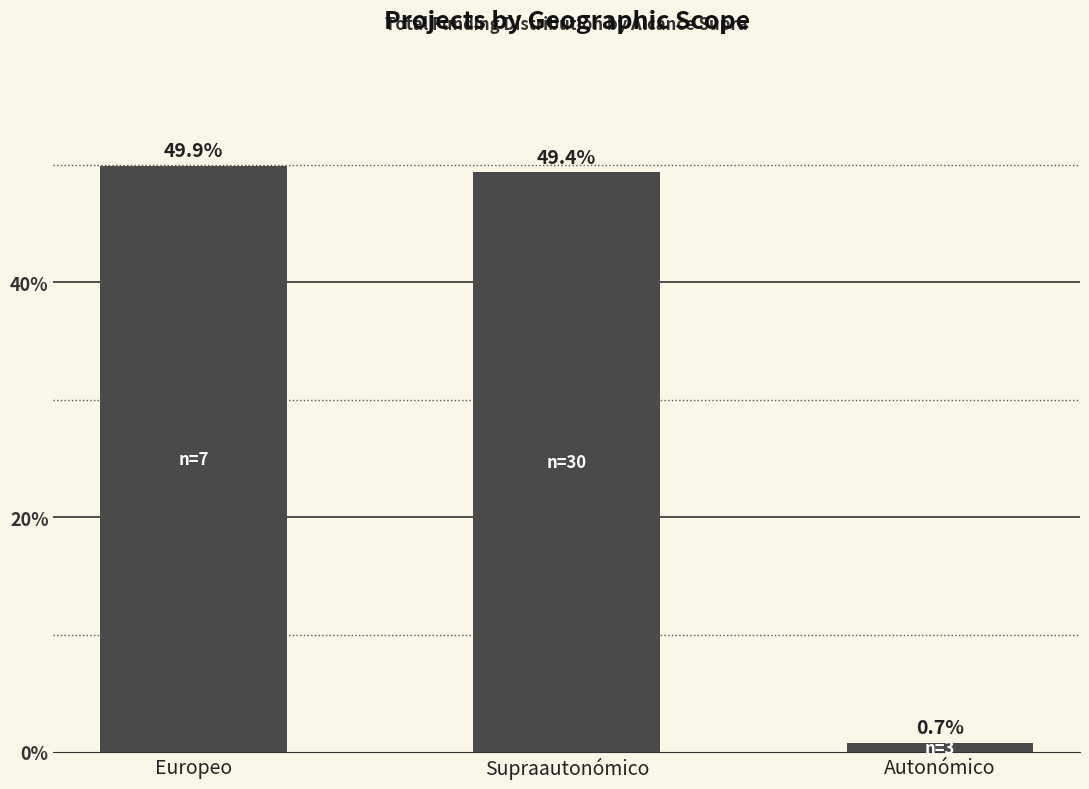

Reading left to right, what are all the values shown in this chart?

Europeo=49.9	Supraautonómico=49.4	Autonómico=0.7